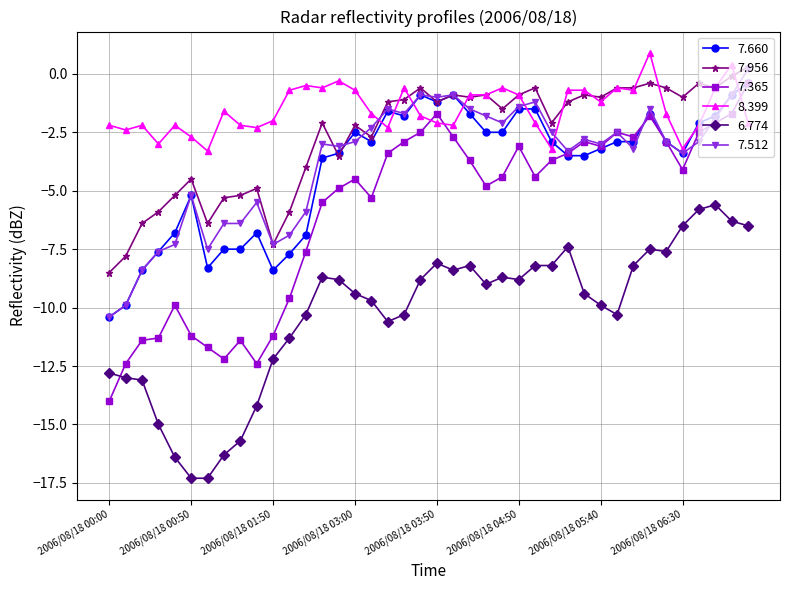

What is the value of the 8.399 point at the 30th from the left?

-0.7